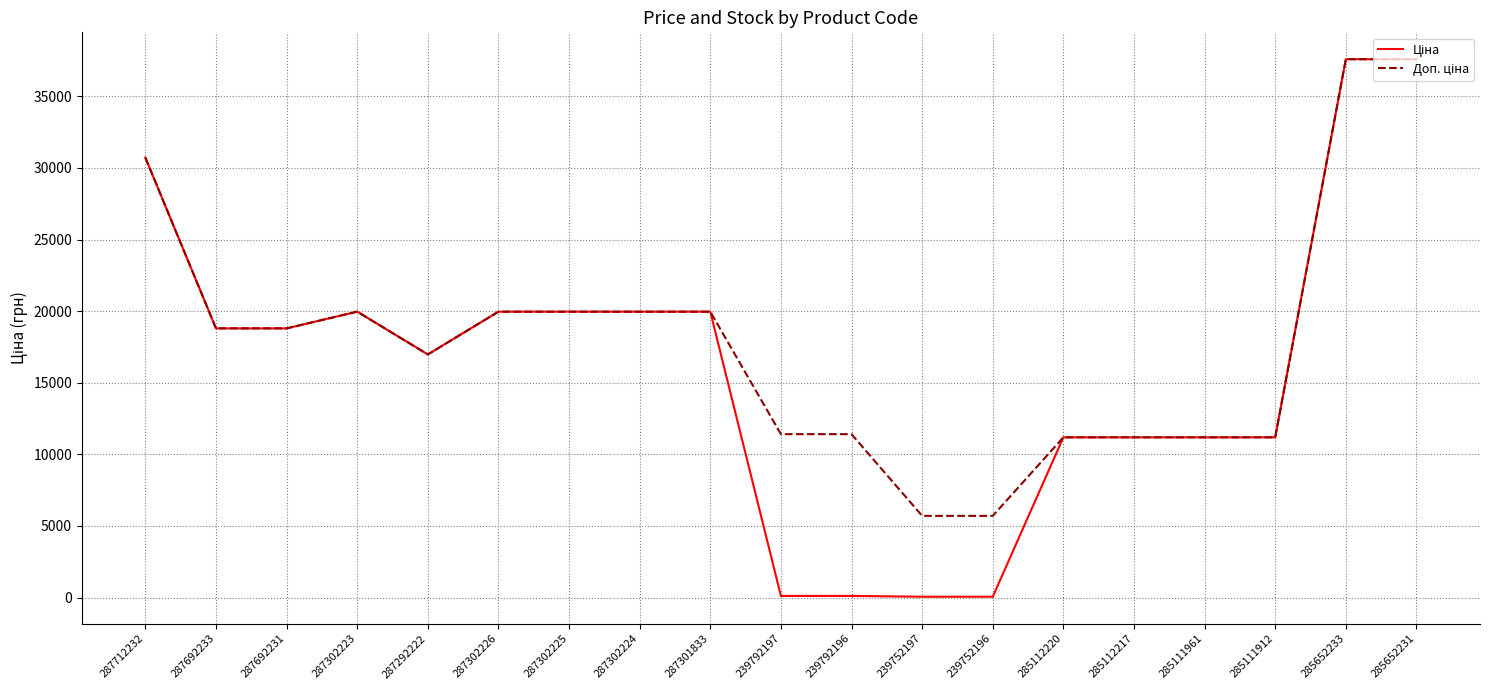

How many lines are shown in the chart?

2